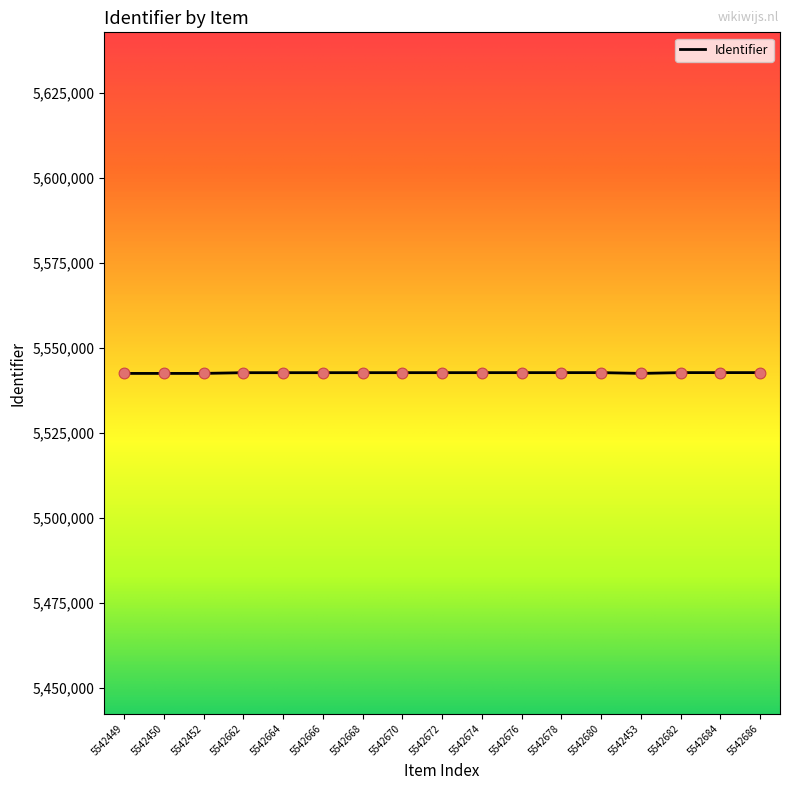

Approximately how many times larger is the value at 5542684 compared to 5542450?

1.0